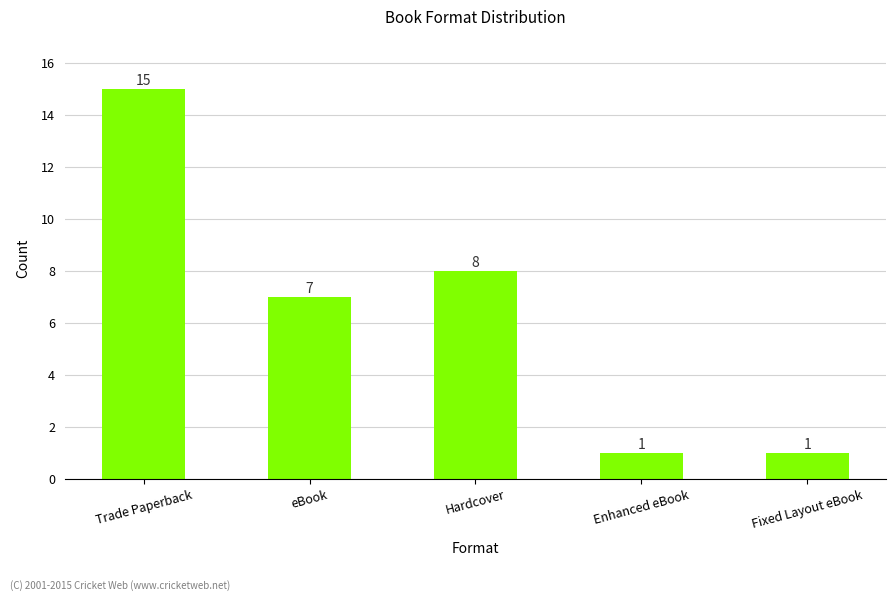

The value at Fixed Layout eBook is 0. True or false?

False